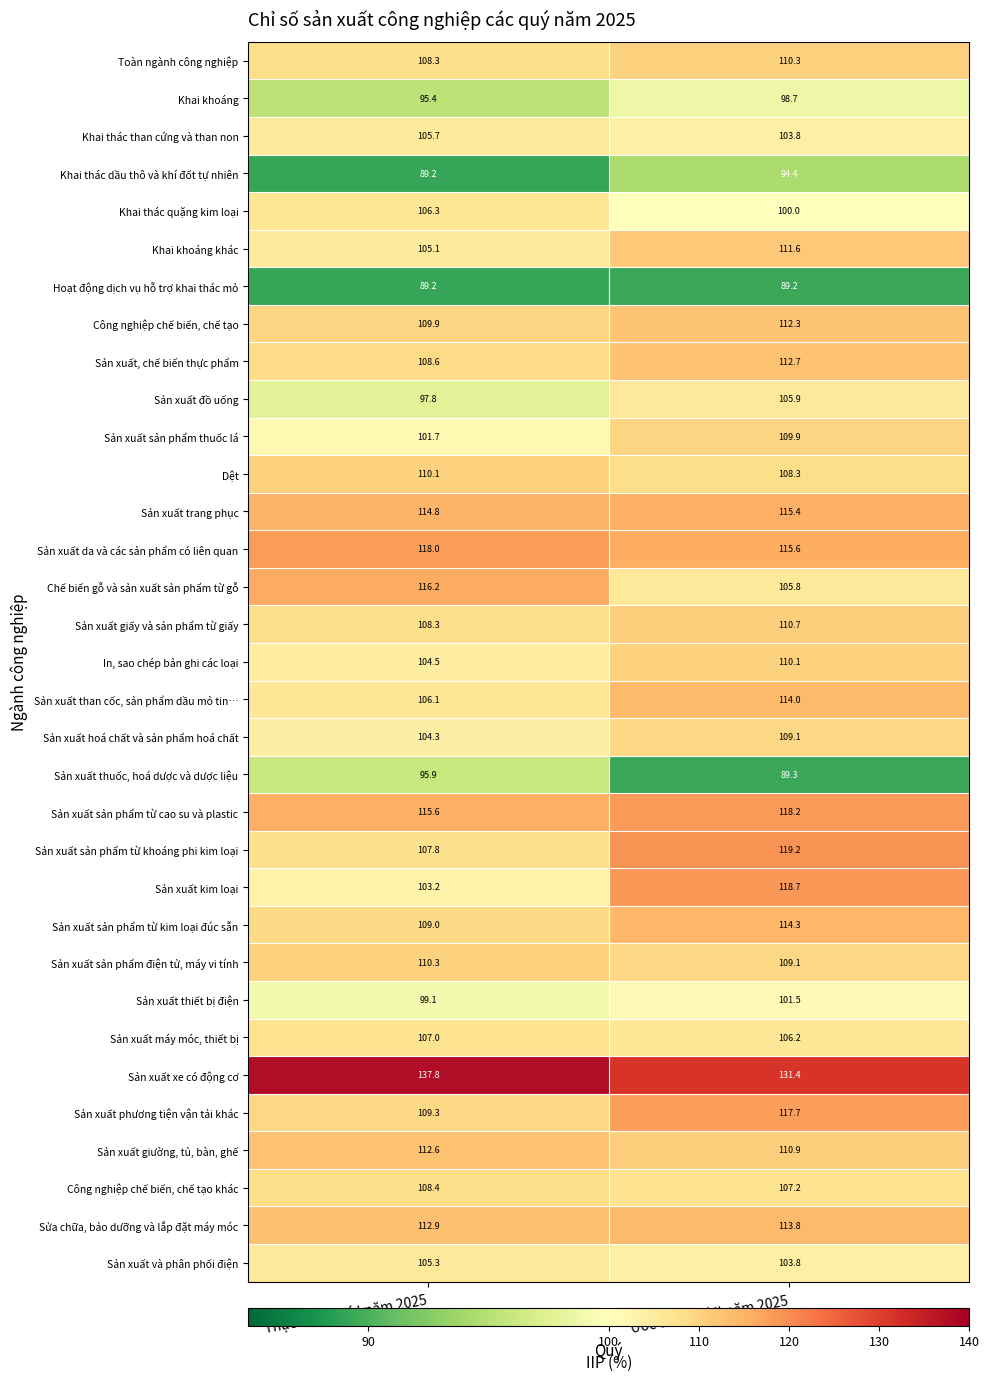

Which series has the largest range (max minus min)?

Sản xuất kim loại